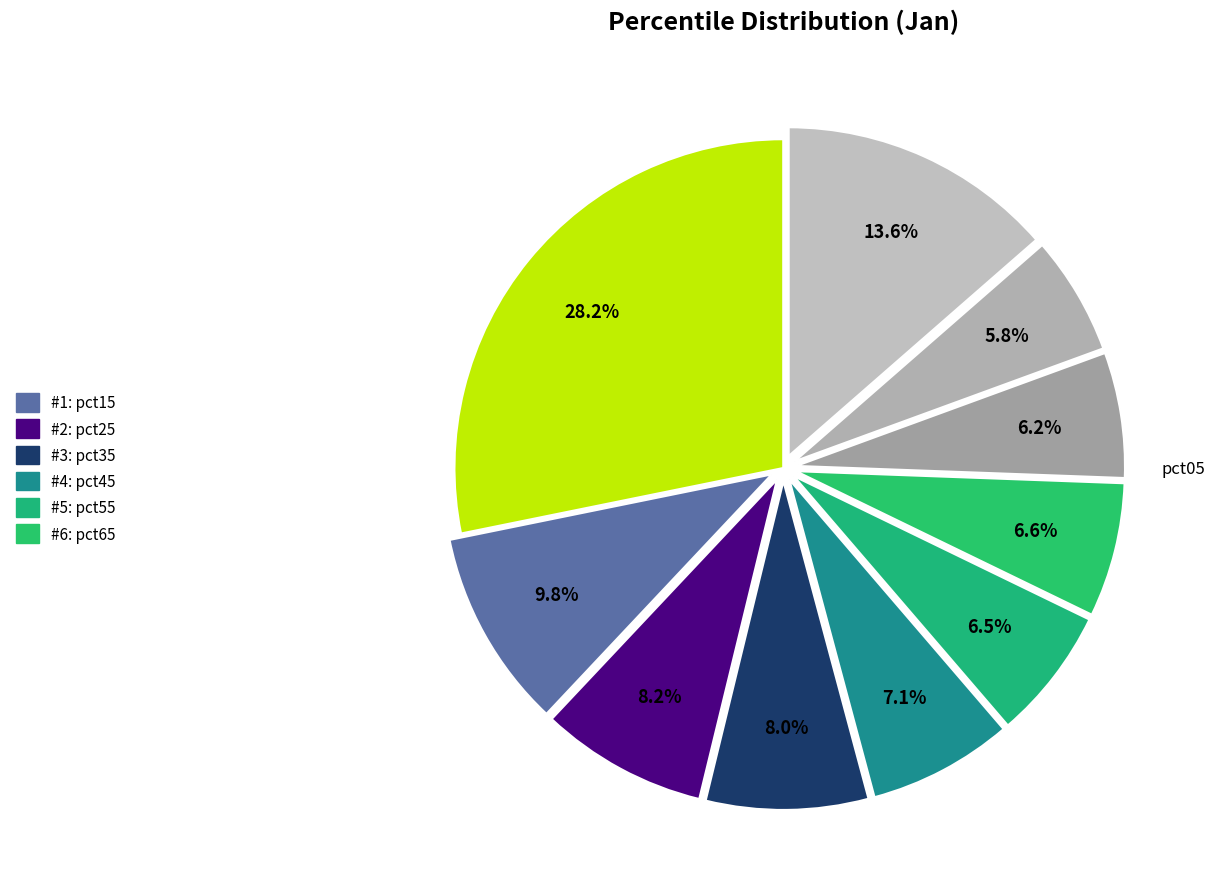

How many segments does this pie chart have?

10